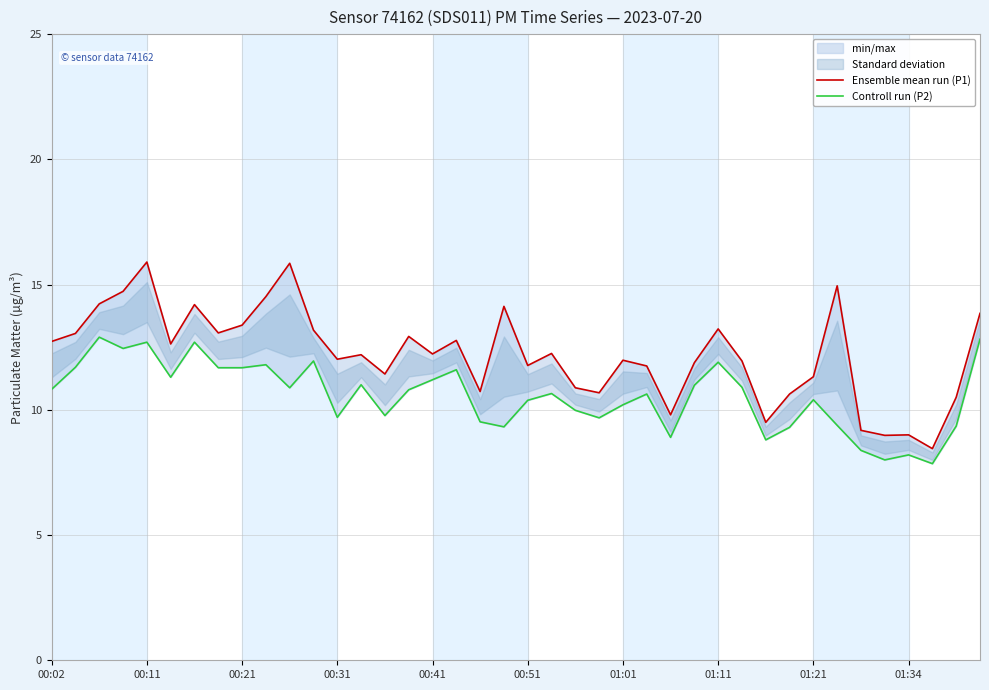

Reading left to right, list all the values displayed in this chart.

Ensemble mean run (P1): 12.7	13.1	14.2	14.7	15.9	12.6	14.2	13.1	13.4	14.5	15.8	13.2	12.0	12.2	11.4	12.9	12.2	12.8	10.7	14.1	11.8	12.2	10.9	10.7	12.0	11.8	9.8	11.9	13.2	11.9	9.5	10.6	11.3	14.9	9.2	9.0	9.0	8.4	10.5	13.8
Controll run (P2): 10.8	11.7	12.9	12.4	12.7	11.3	12.7	11.7	11.7	11.8	10.9	11.9	9.7	11.0	9.8	10.8	11.2	11.6	9.5	9.3	10.4	10.7	10.0	9.7	10.2	10.6	8.9	11.0	11.9	10.9	8.8	9.3	10.4	9.4	8.4	8.0	8.2	7.8	9.3	12.8